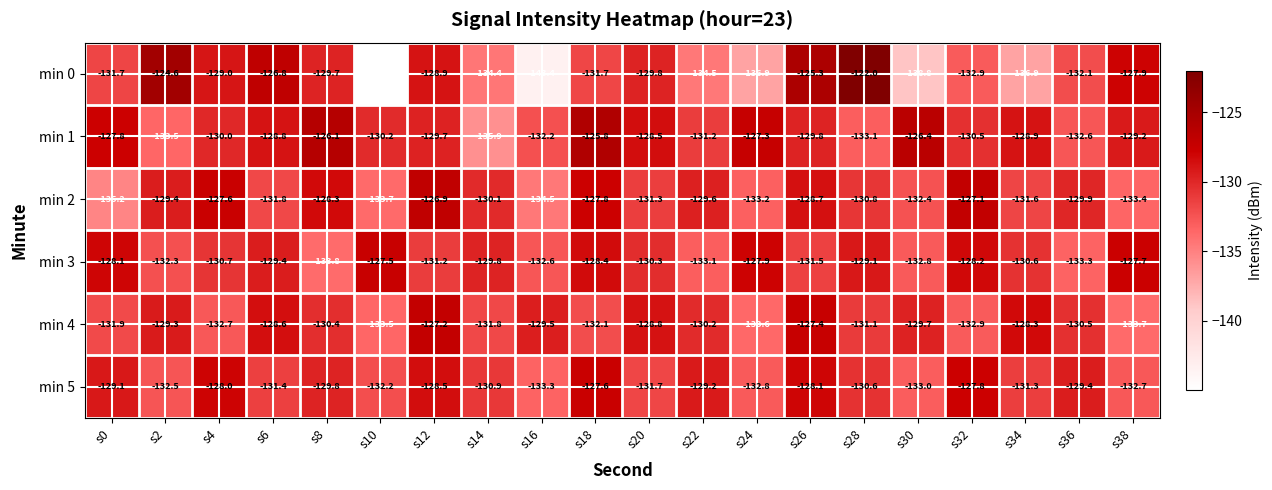

What is the difference between the maximum and minimum values in the min 4 series?

6.5